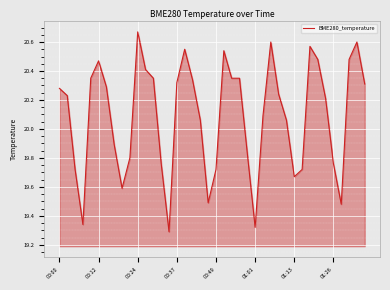

What is the difference between the maximum and minimum values?

1.4